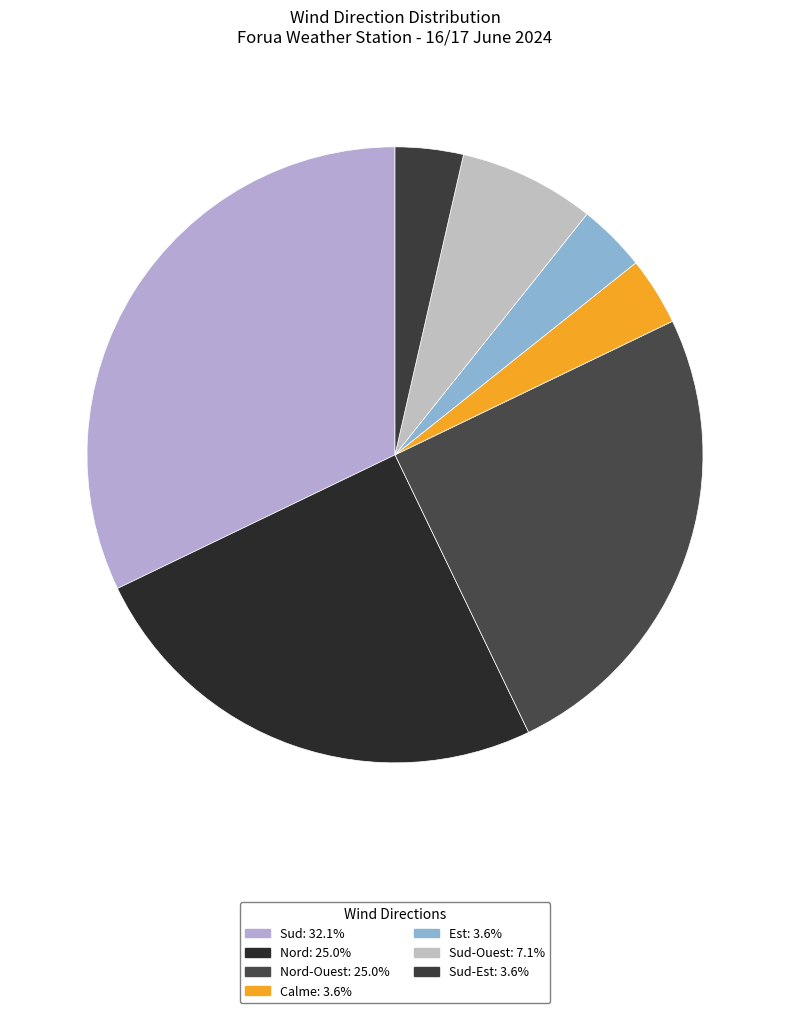

Rank the categories by value from highest to lowest.

Sud, Nord, Nord-Ouest, Sud-Ouest, Calme, Est, Sud-Est